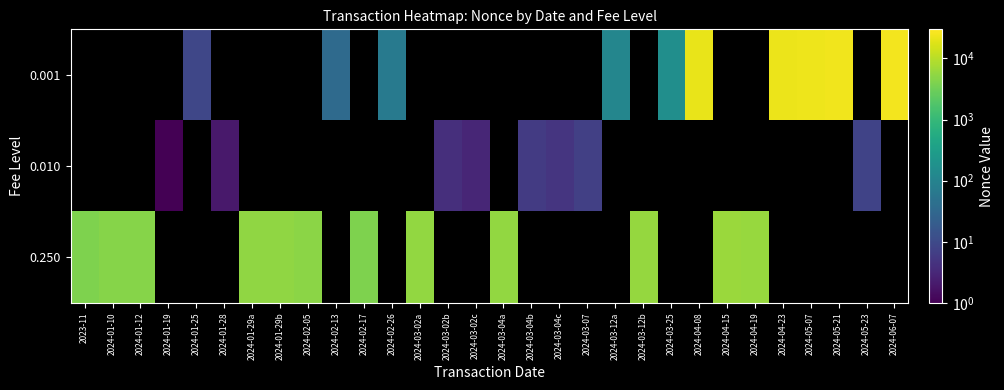

Which series changed the most between 2023-11 and 2024-02-05?

0.250